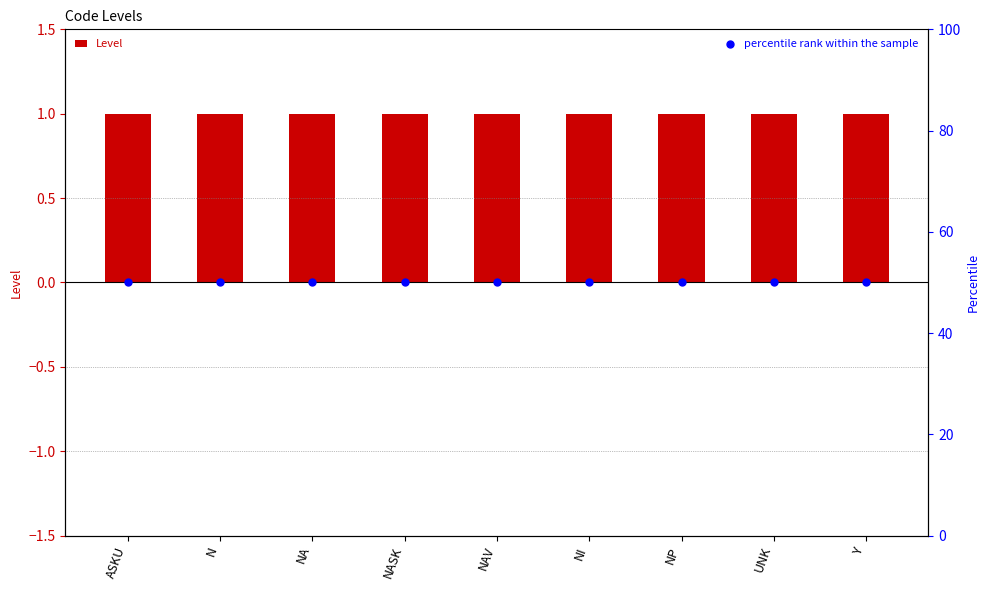

Is the value of Level at N greater than the value of percentile rank within the sample at NP?

No